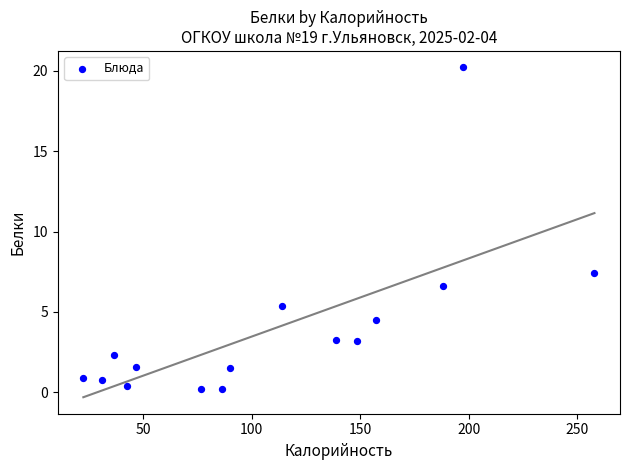

What Y value in the scatter plot is closest to 10?

7.4